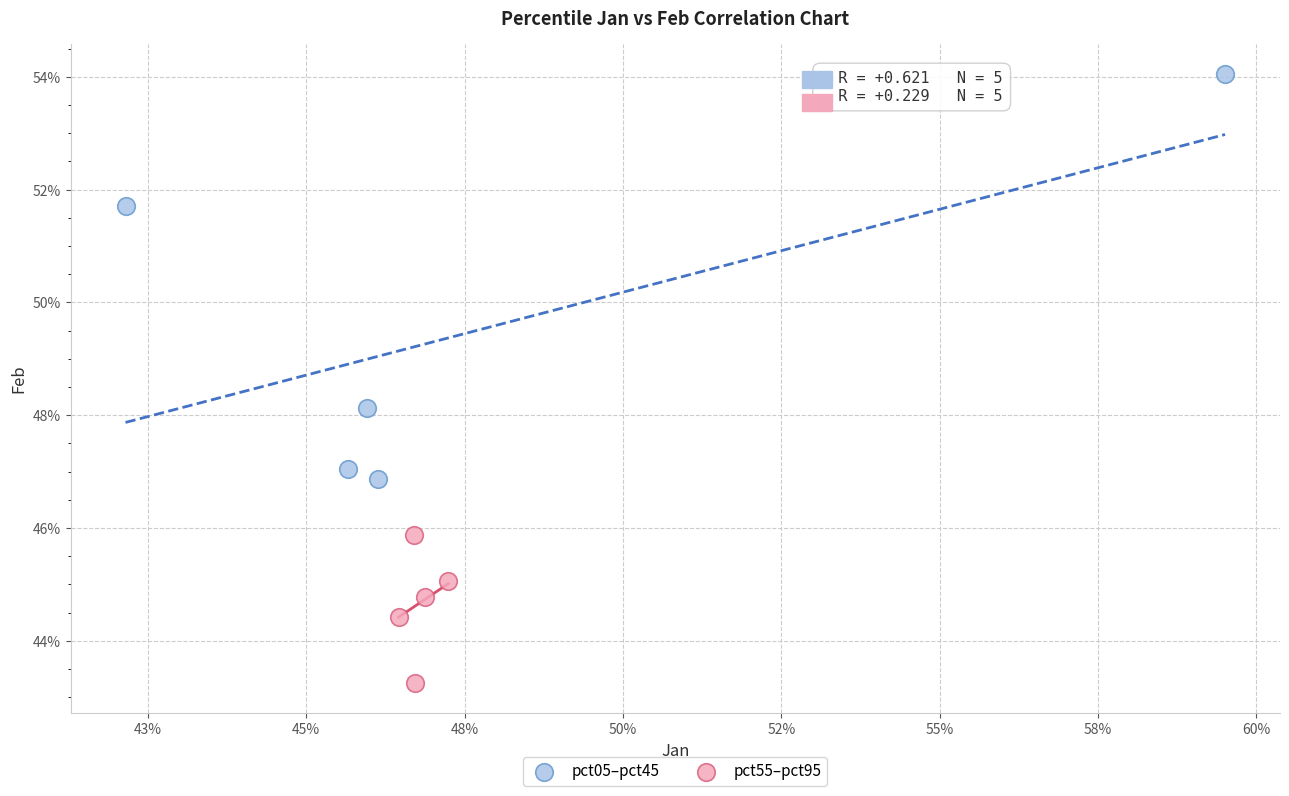

Which series contains the lowest Y value?

pct55–pct95